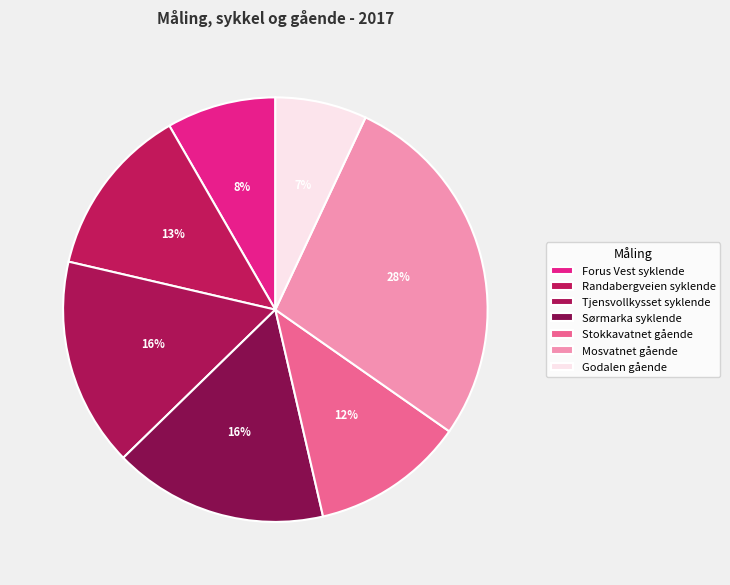

Does Stokkavatnet gående represent more than half of the total?

No